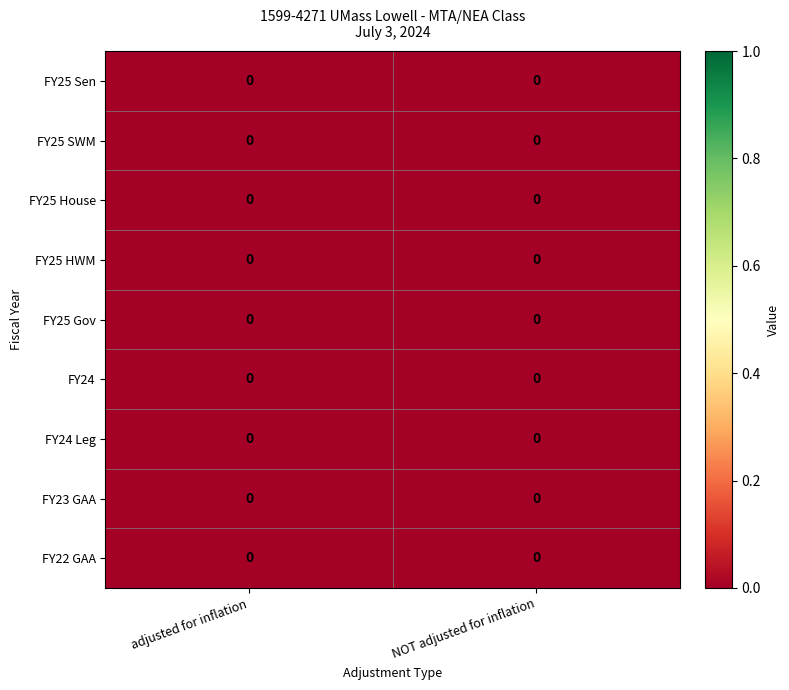

Which has a higher value, NOT adjusted for inflation or adjusted for inflation?

NOT adjusted for inflation